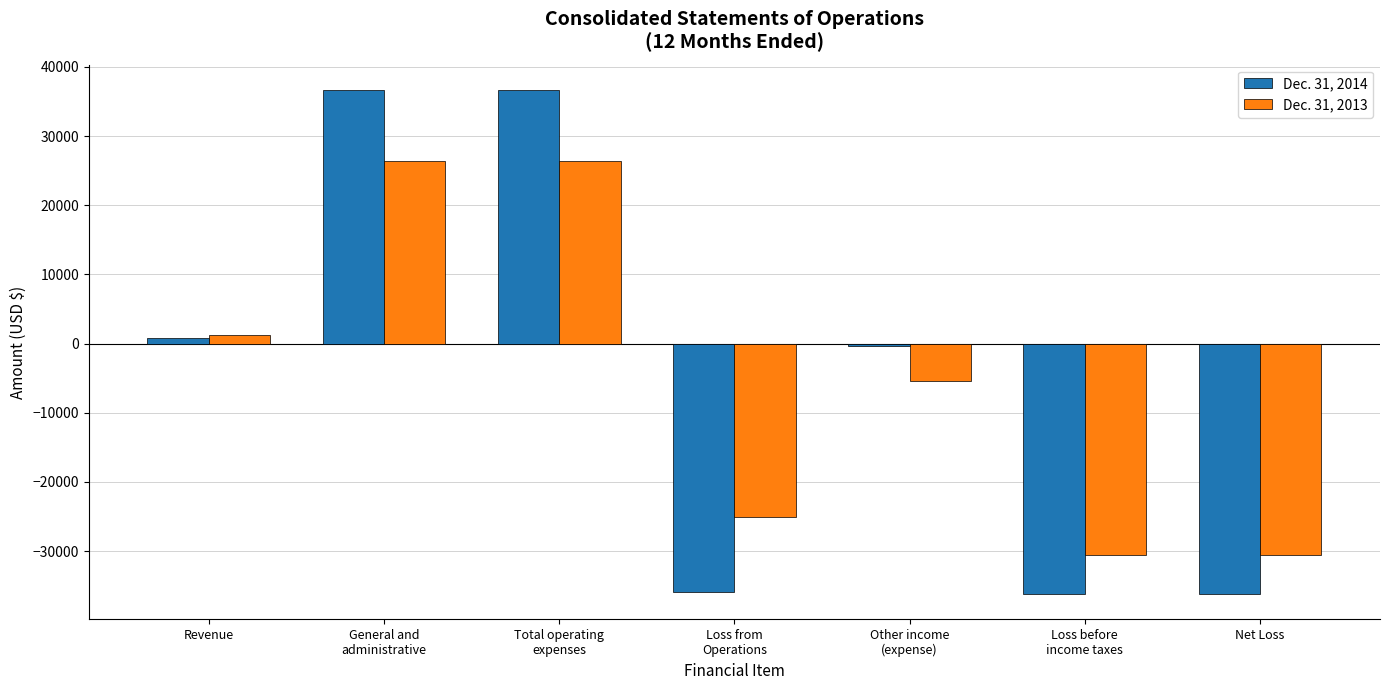

At which label does Dec. 31, 2014 first exceed -330?

Revenue